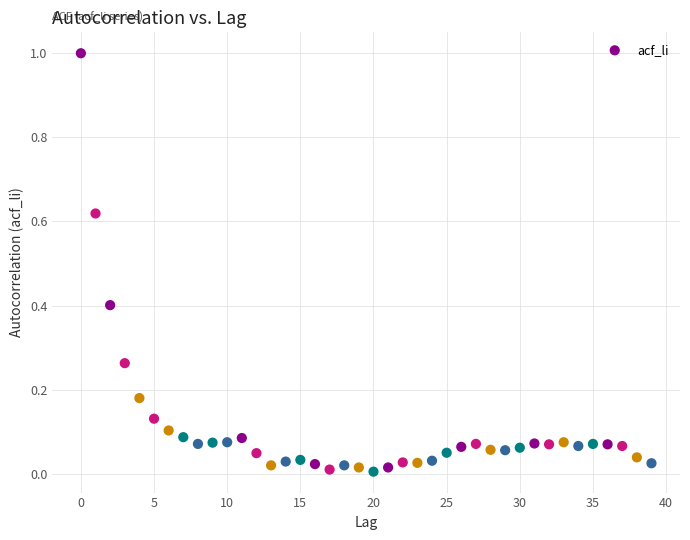

What is the range of Y values (max minus min)?

1.0